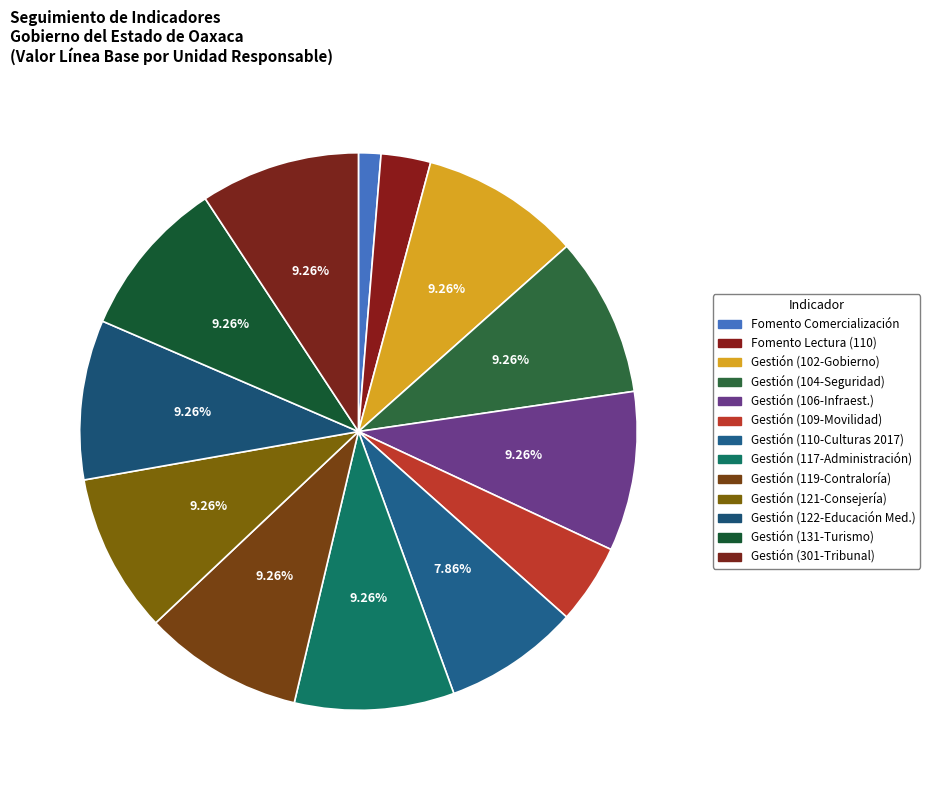

Count the number of slices in the pie.

13